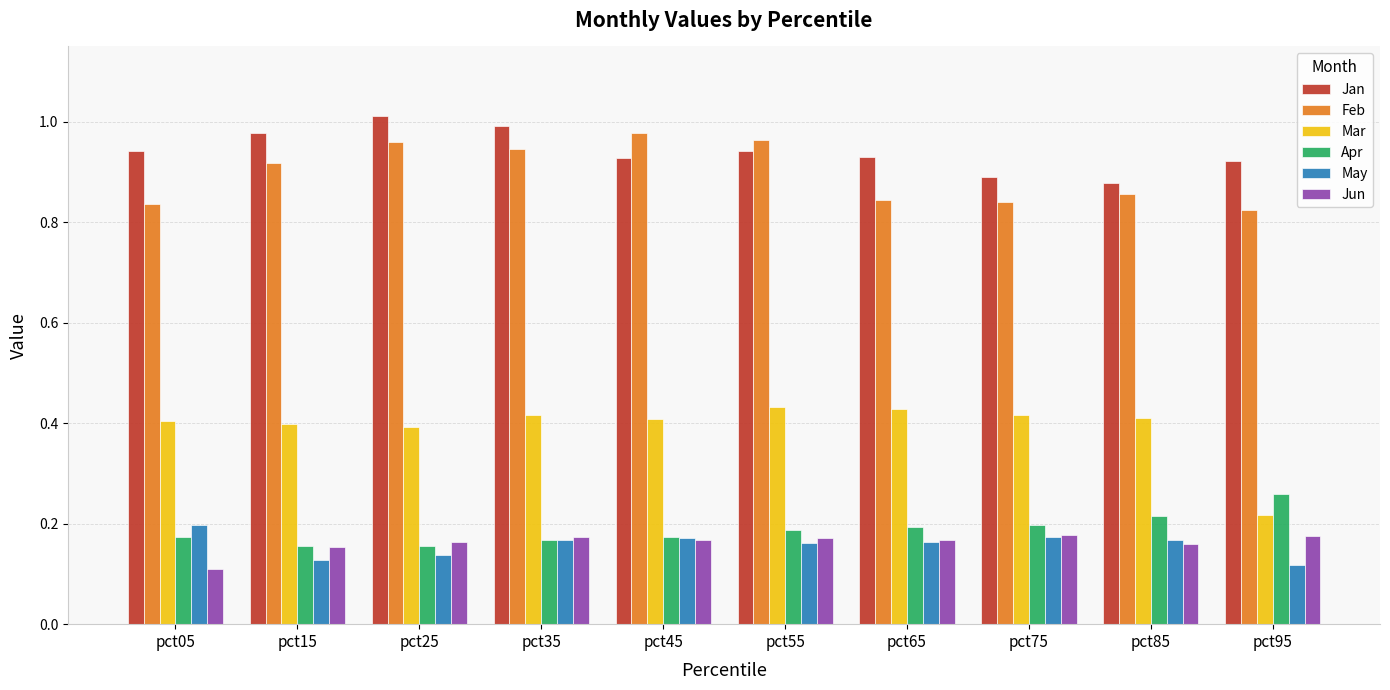

How many distinct data groups are displayed?

6